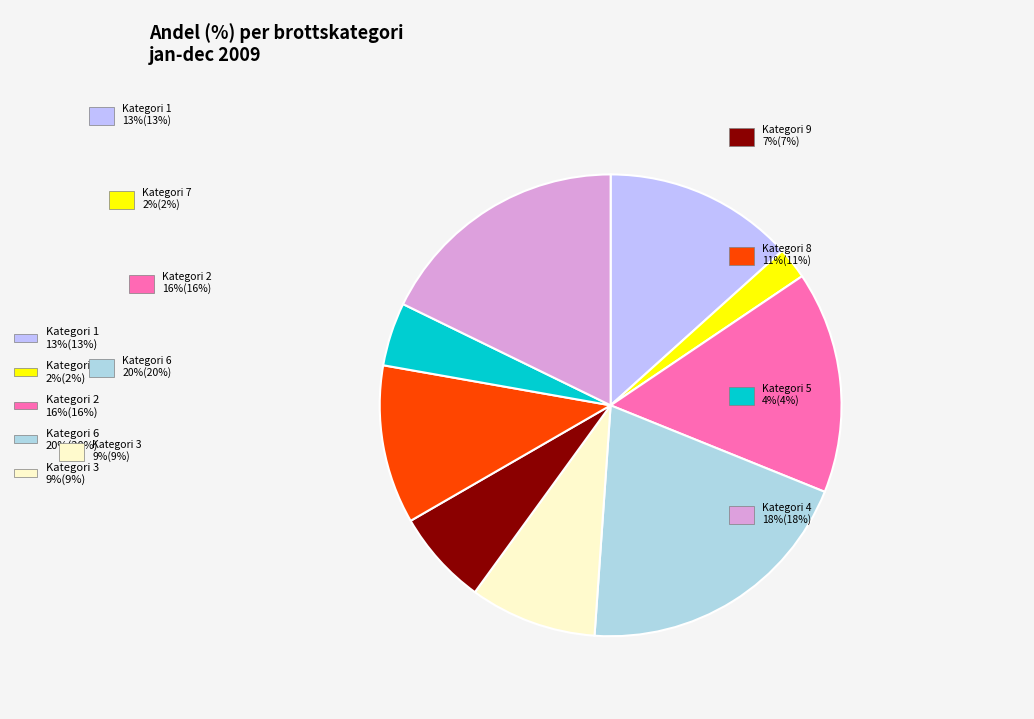

How many slices are in this pie chart?

9